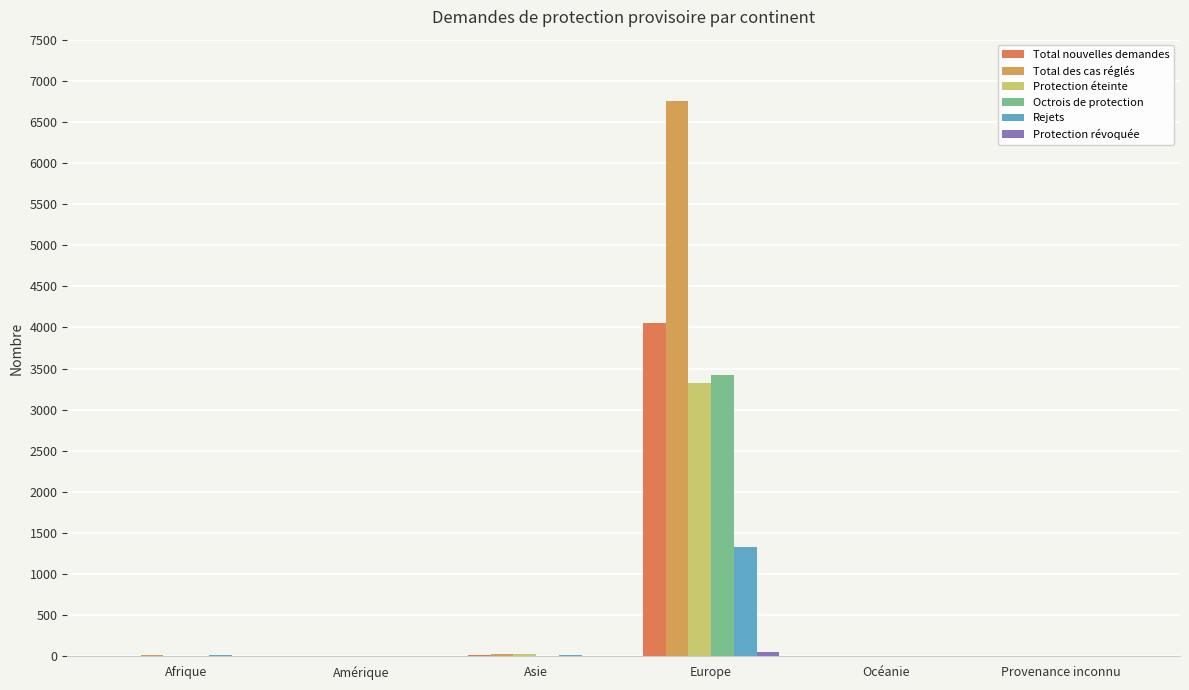

How many distinct data groups are displayed?

6